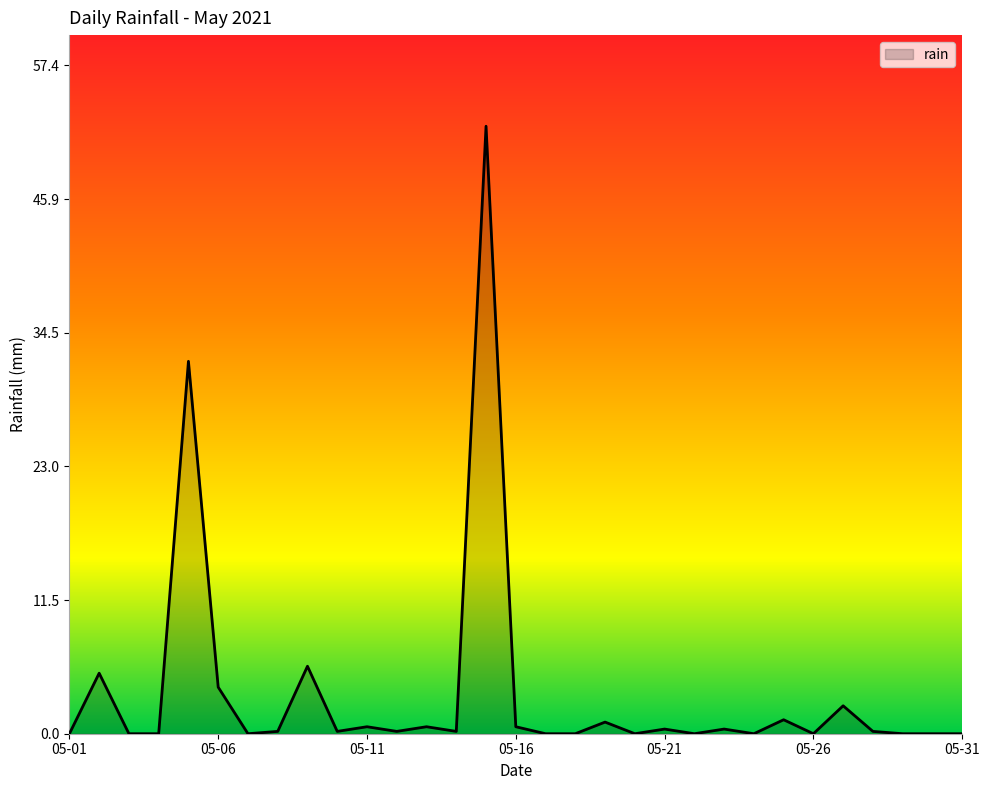

Does the chart display data point markers on the line(s)?

No